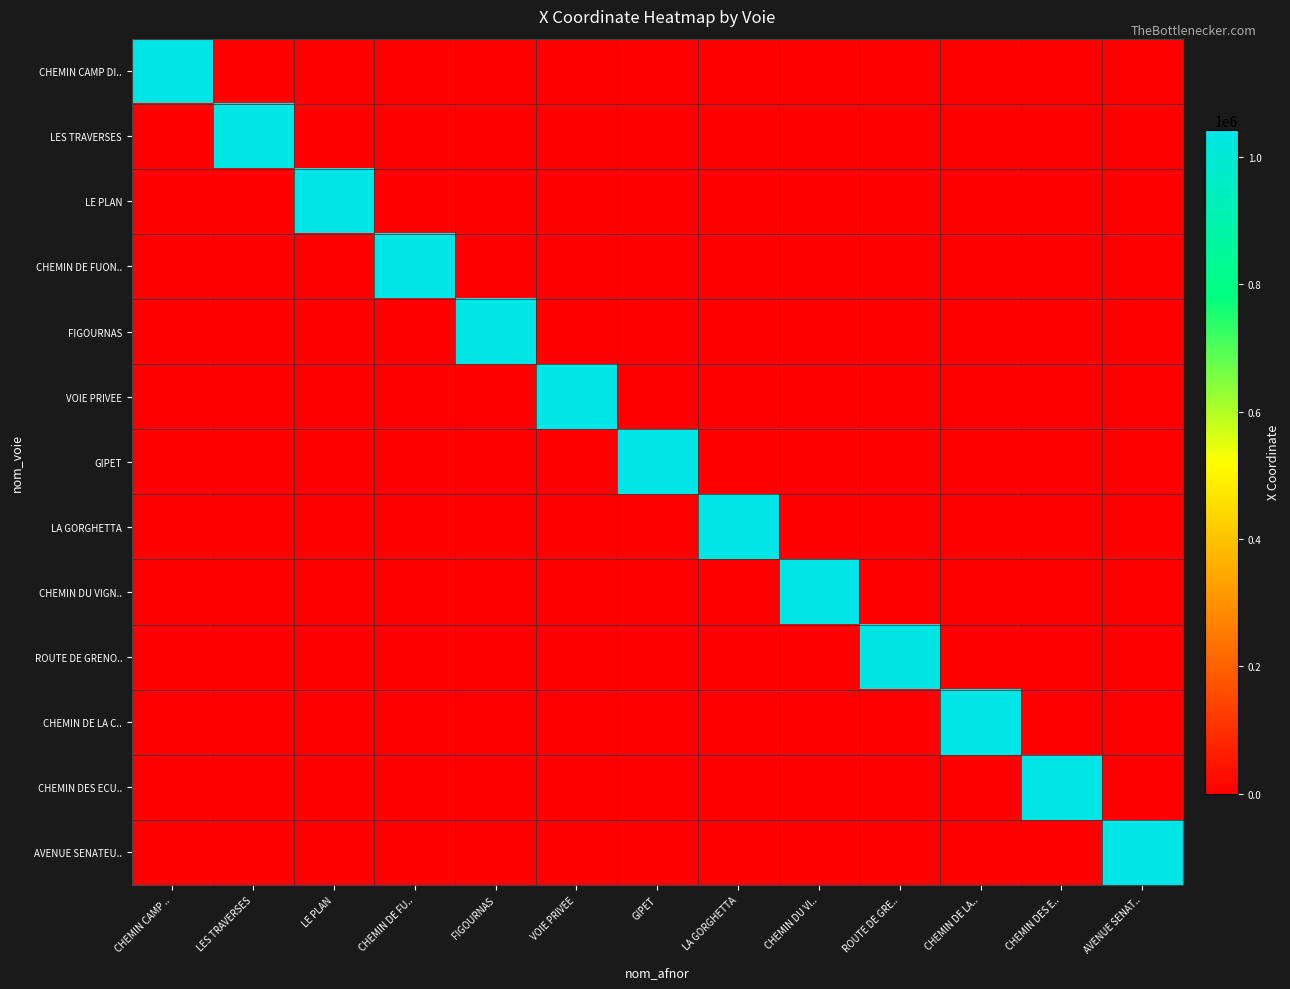

Which series has the largest range (max minus min)?

CHEMIN DES ECU..